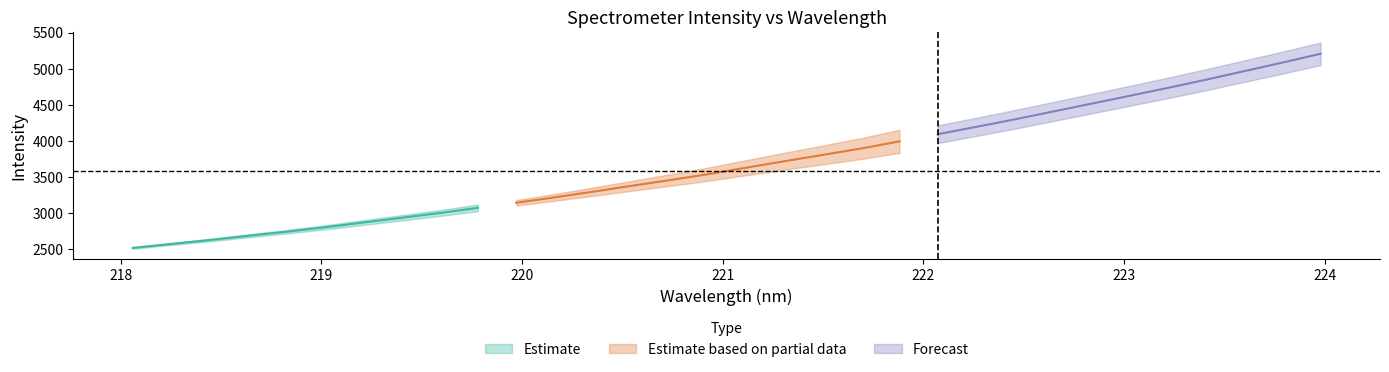

Does the chart have visible grid lines?

No